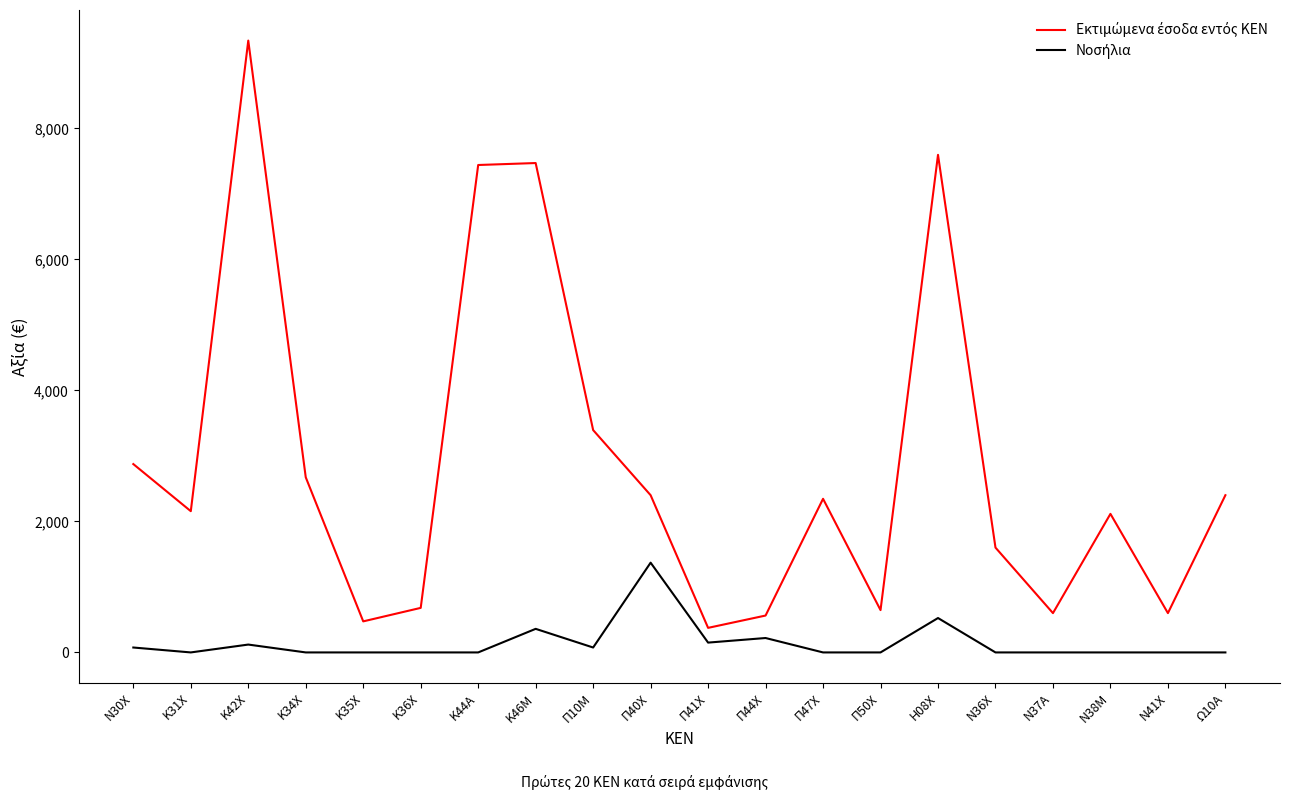

What is the total value across all series at Ν41Χ?

600